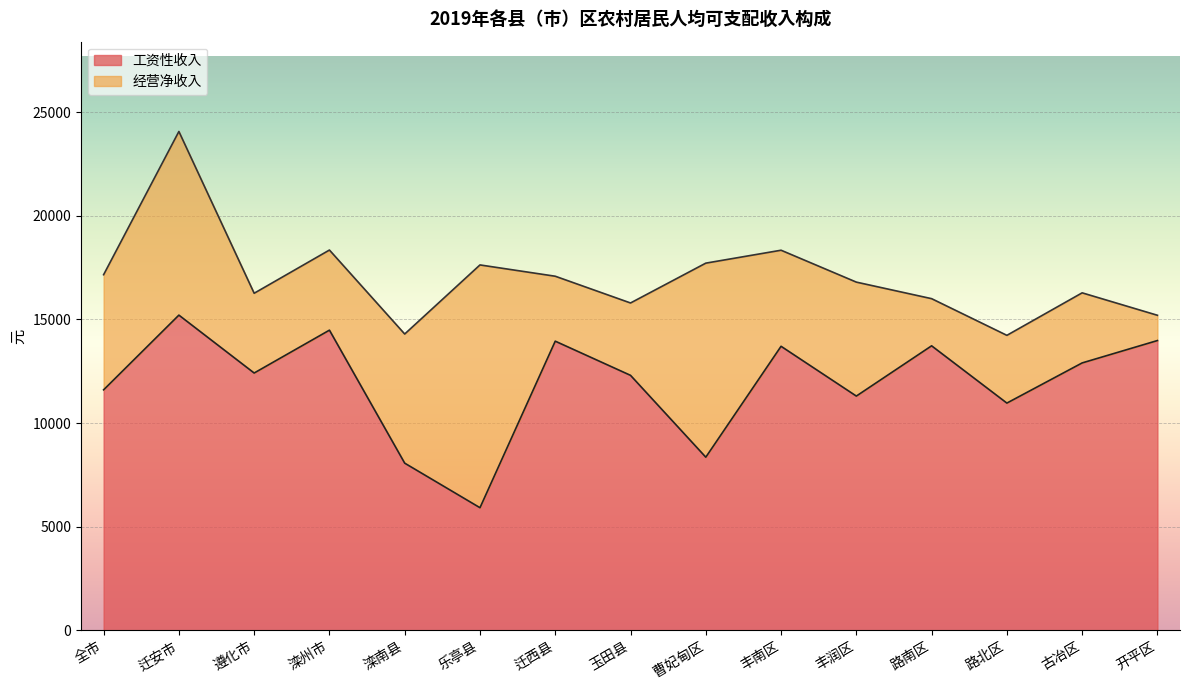

How many data points are above 12413?

7